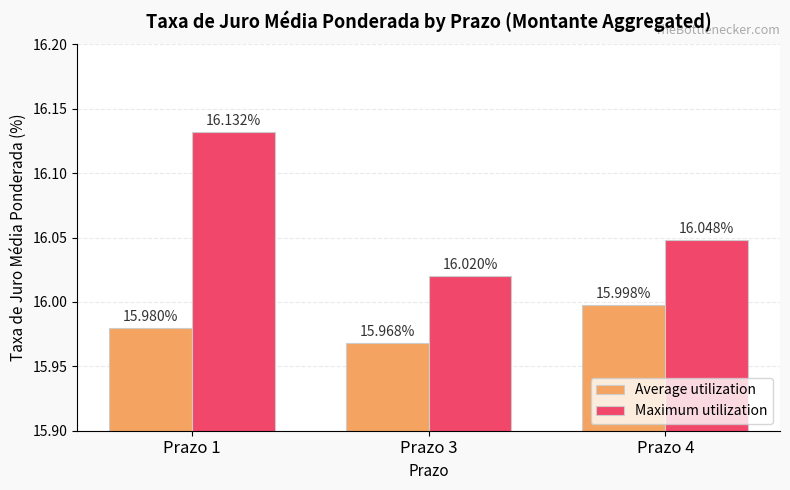

Rank the series by their average value, from highest to lowest.

Maximum utilization, Average utilization